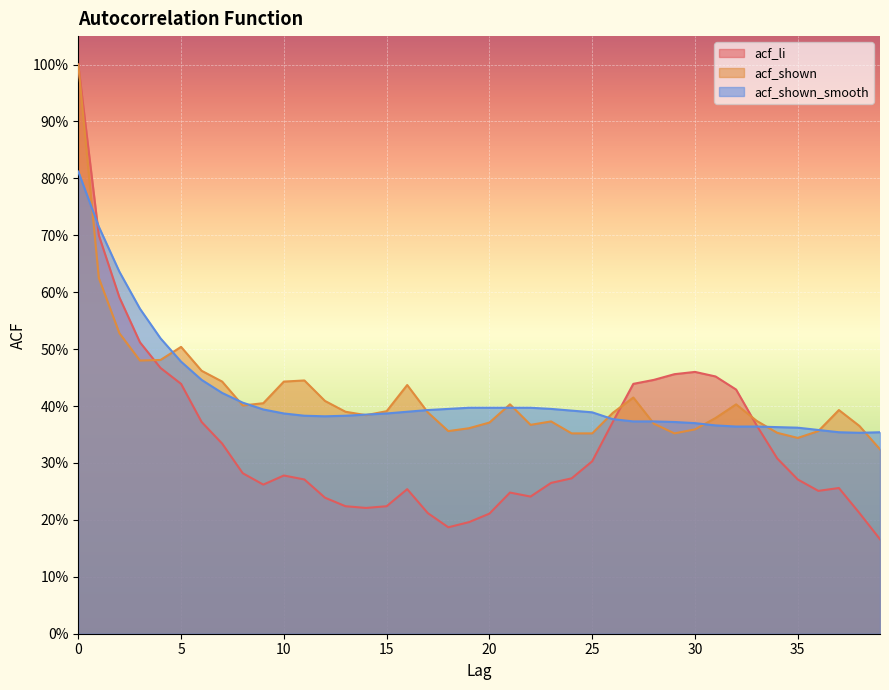

What is the maximum value for acf_li?

1.0